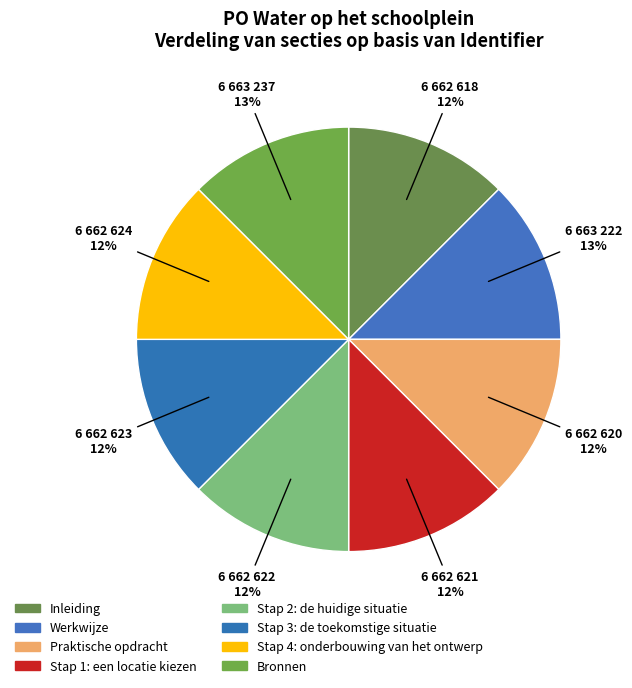

Is it true that Stap 2: de huidige situatie is 25% of the pie?

False